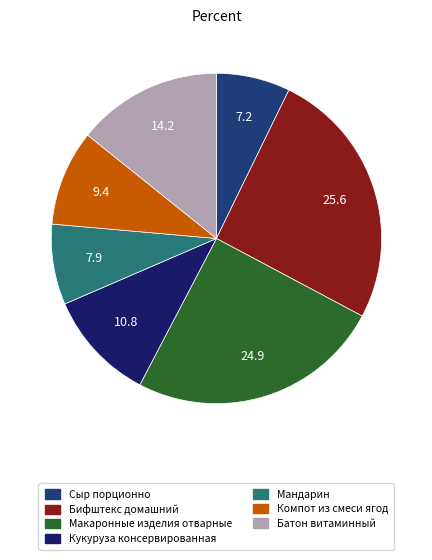

How many slices are in this pie chart?

7